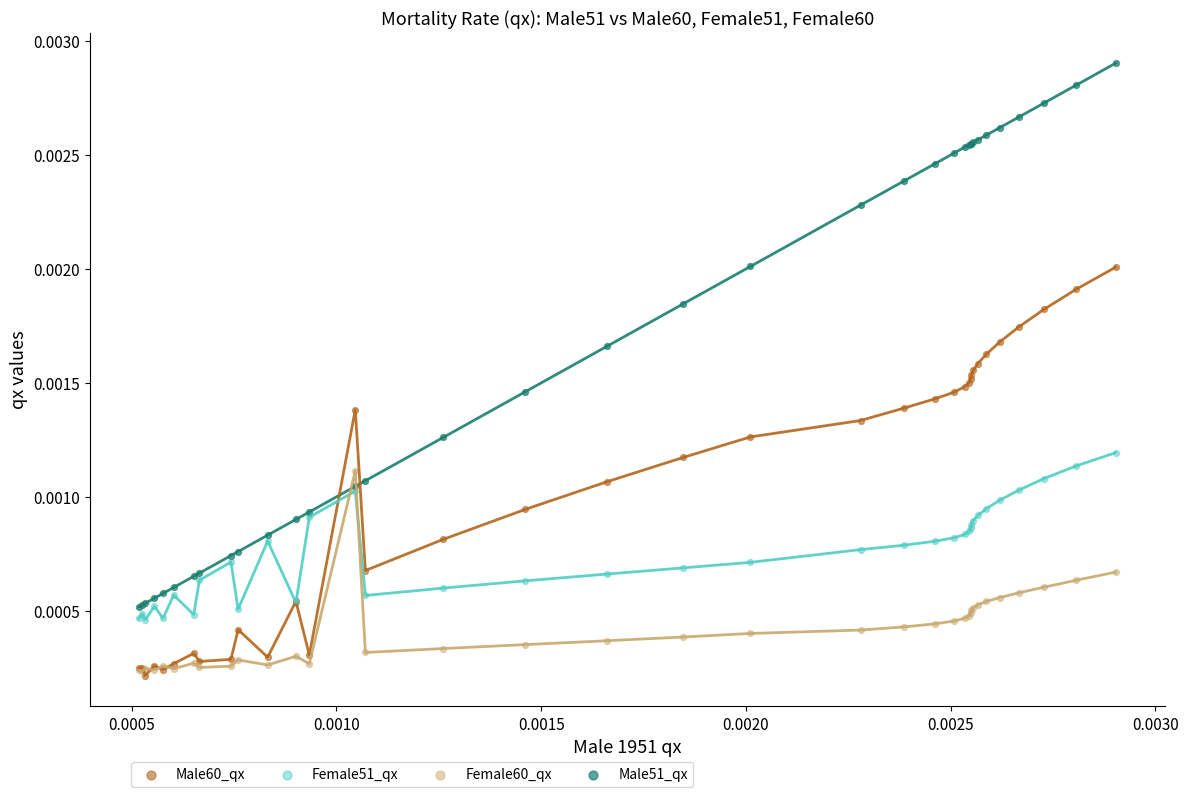

Which series reaches the maximum Y coordinate?

Male51_qx